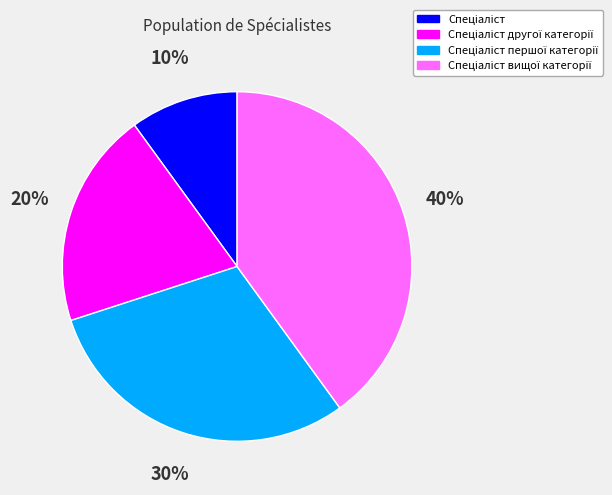

To the nearest percent, what is the average slice percentage?

25%